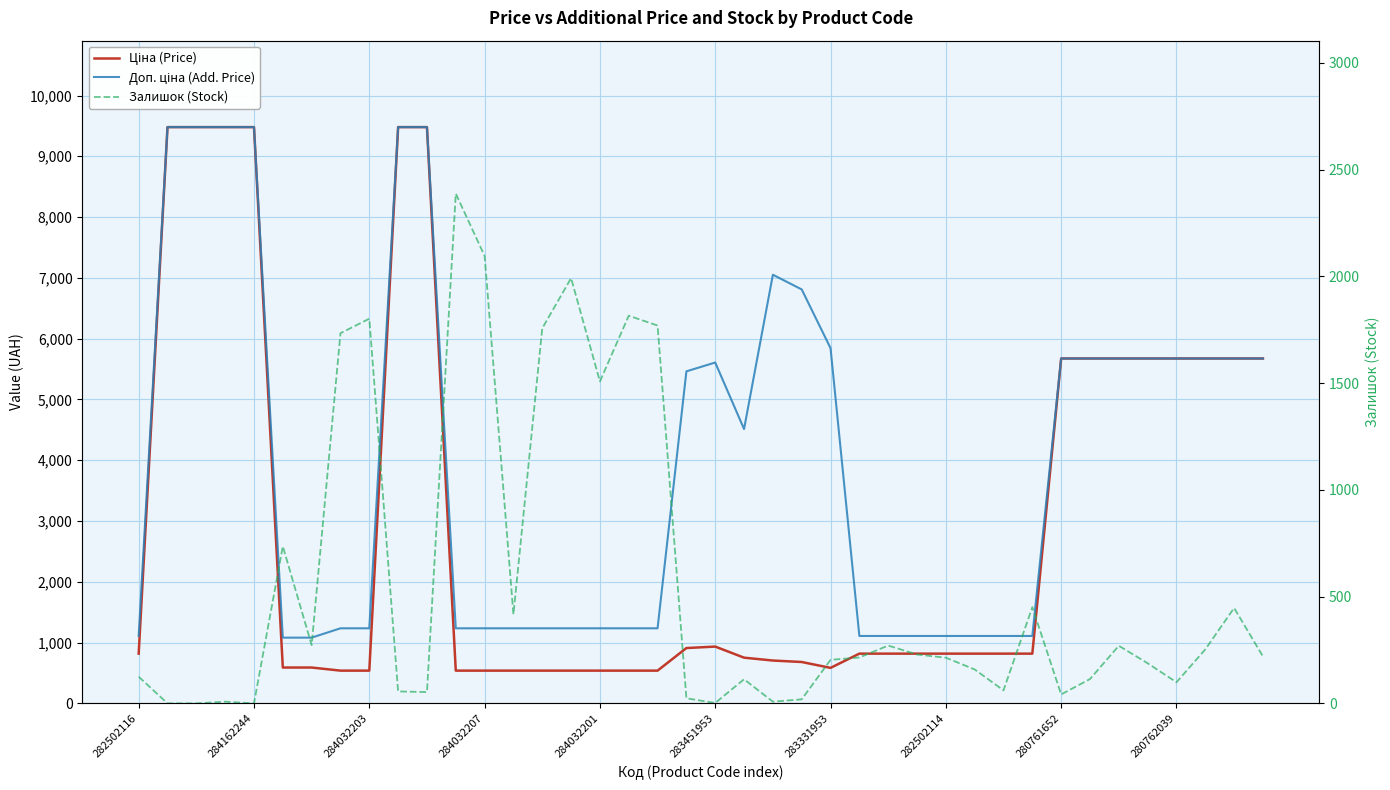

At 283331953, list the series in order from smallest to largest.

Залишок (Stock), Ціна (Price), Доп. ціна (Add. Price)